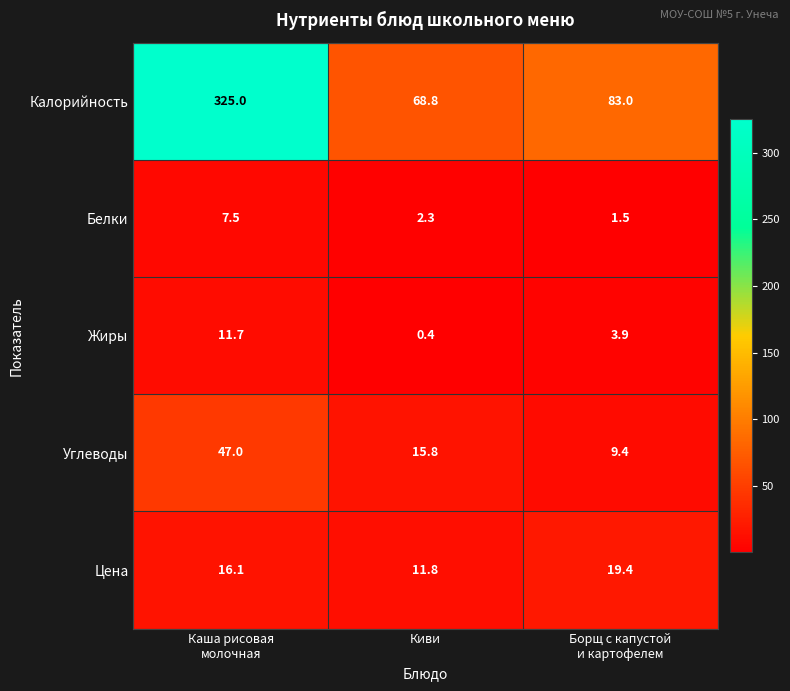

The Углеводы series shows 15.8 at Киви. True or false?

True